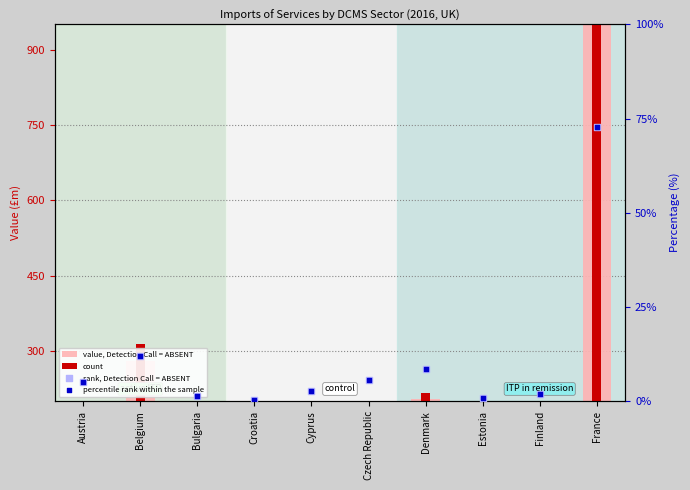

Is the value of percentile rank within the sample at Bulgaria greater than the value of value, Detection Call = ABSENT at Cyprus?

No